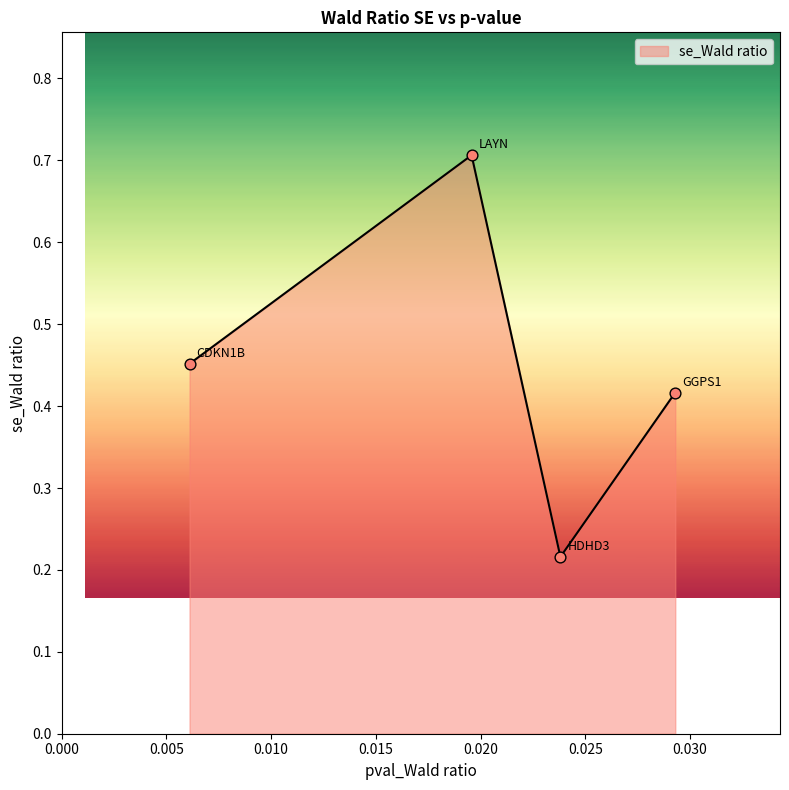

What is the greatest value displayed?

0.7